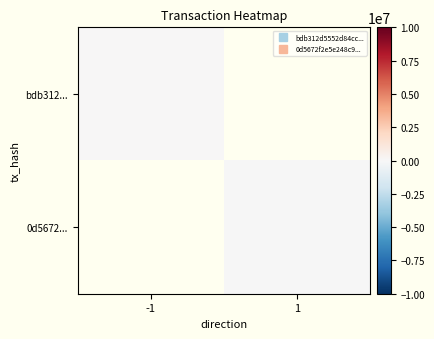

How many data points does each series have?

2